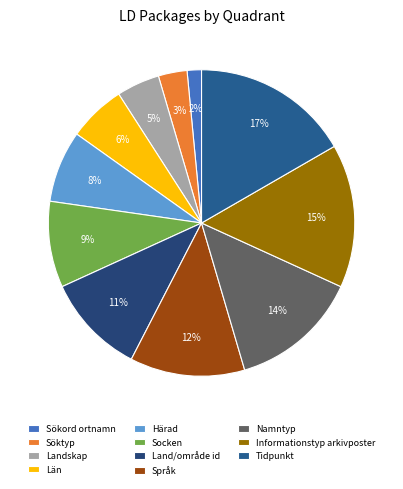

What is the change in value from Socken to Land/område id?

+1